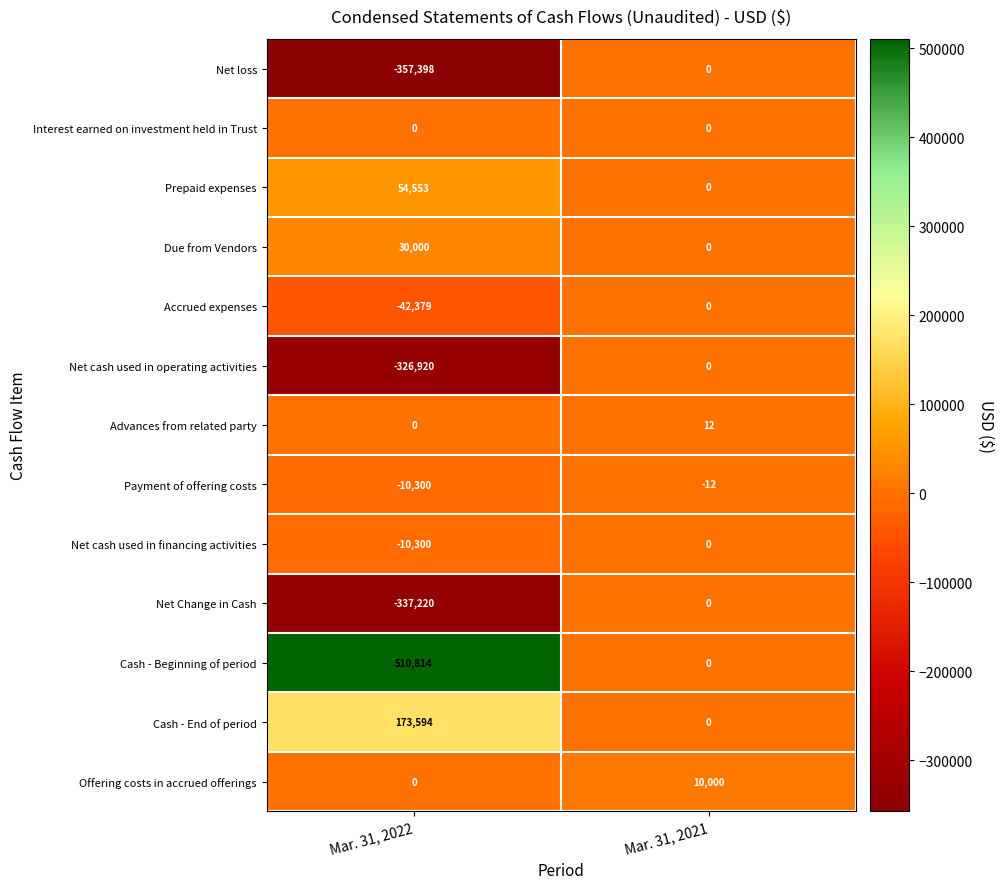

Reading left to right, what are all the values shown in this chart?

Net loss: Mar. 31, 2022=-357398	Mar. 31, 2021=0
Interest earned on investment held in Trust: Mar. 31, 2022=0	Mar. 31, 2021=0
Prepaid expenses: Mar. 31, 2022=54553	Mar. 31, 2021=0
Due from Vendors: Mar. 31, 2022=30000	Mar. 31, 2021=0
Accrued expenses: Mar. 31, 2022=-42379	Mar. 31, 2021=0
Net cash used in operating activities: Mar. 31, 2022=-326920	Mar. 31, 2021=0
Advances from related party: Mar. 31, 2022=0	Mar. 31, 2021=12
Payment of offering costs: Mar. 31, 2022=-10300	Mar. 31, 2021=-12
Net cash used in financing activities: Mar. 31, 2022=-10300	Mar. 31, 2021=0
Net Change in Cash: Mar. 31, 2022=-337220	Mar. 31, 2021=0
Cash - Beginning of period: Mar. 31, 2022=510814	Mar. 31, 2021=0
Cash - End of period: Mar. 31, 2022=173594	Mar. 31, 2021=0
Offering costs in accrued offerings: Mar. 31, 2022=0	Mar. 31, 2021=10000